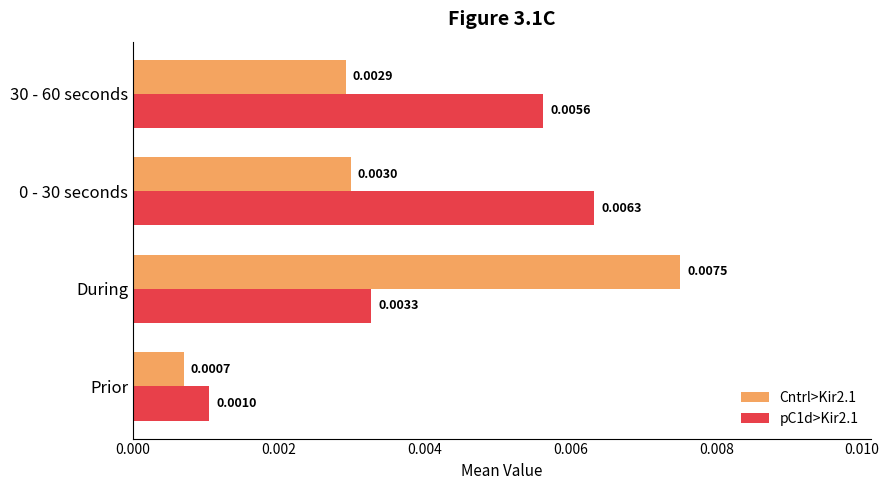

Where is Cntrl>Kir2.1 nearest to the value 0?

Prior